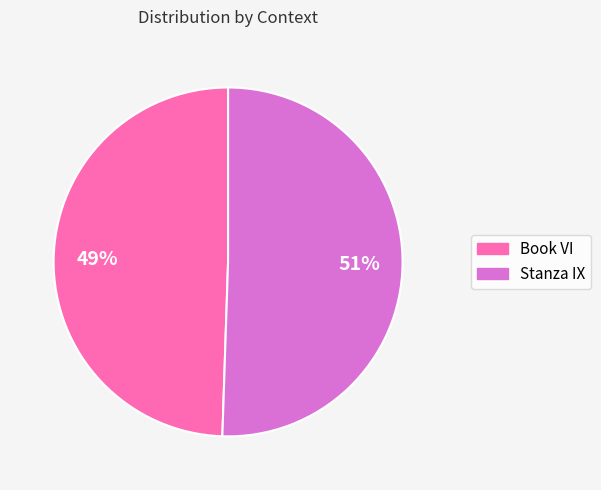

Do Stanza IX and Book VI together represent more than half of the pie?

Yes